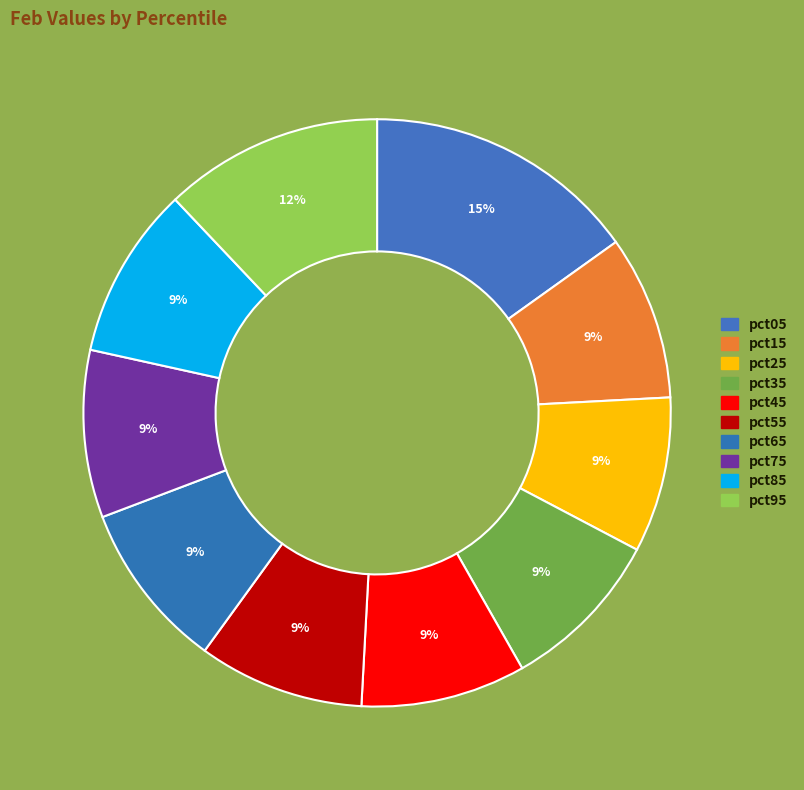

Is pct05 the majority of the pie?

No